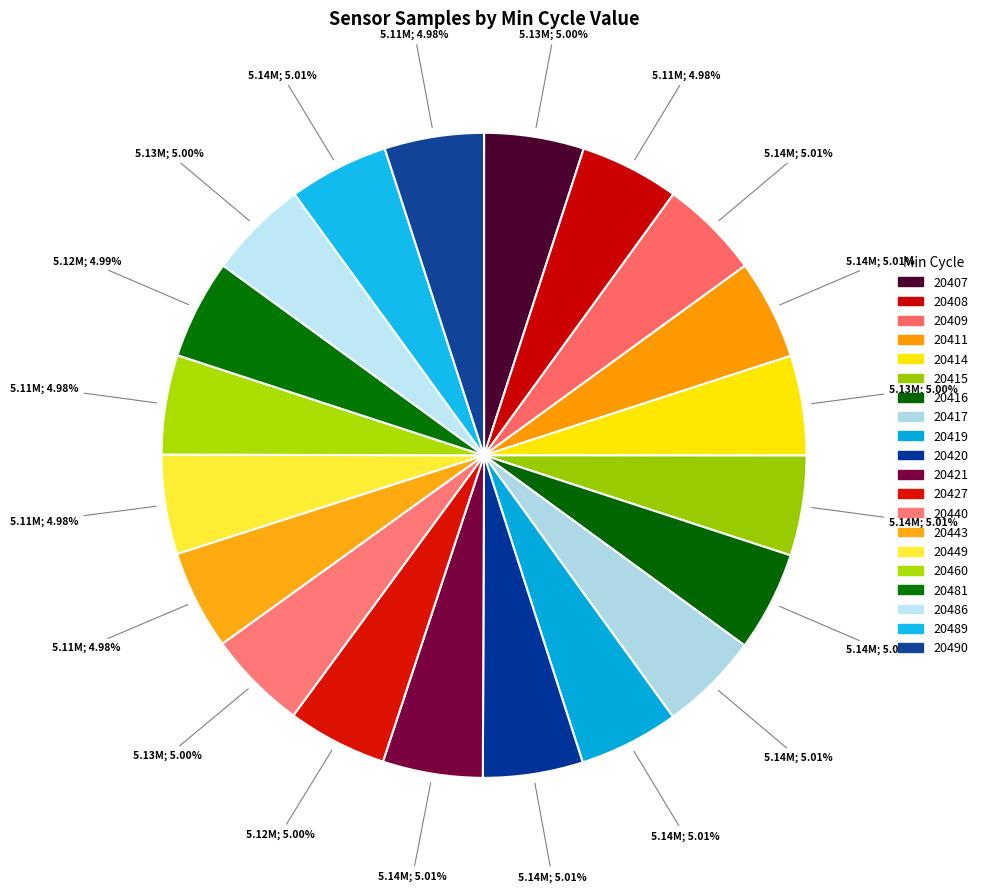

The 20427 slice represents 5% of the pie. True or false?

True